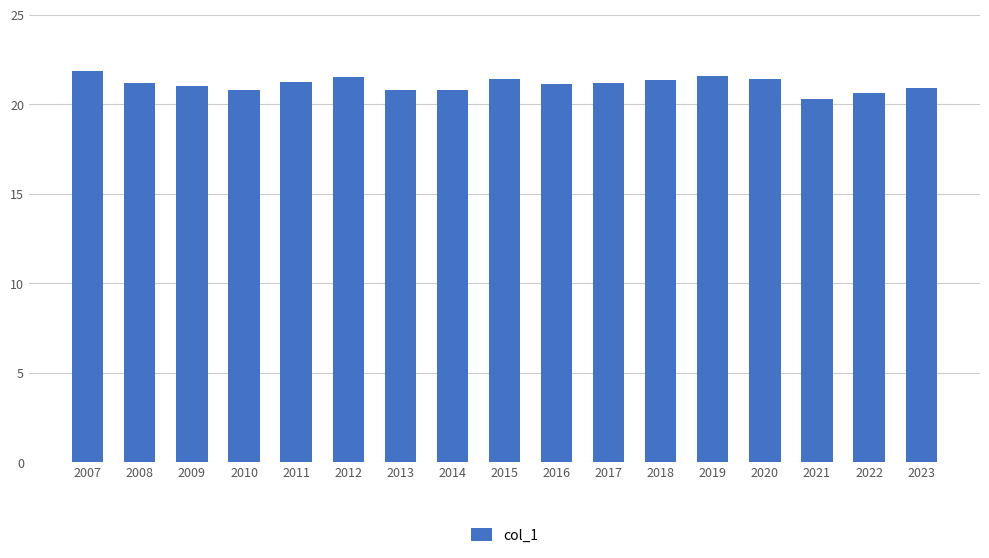

The value at 2014 is 20.8. True or false?

True